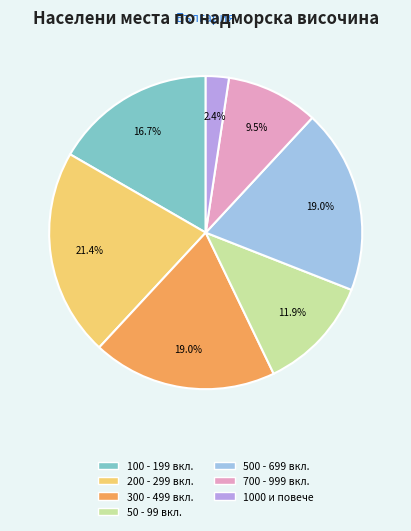

Is there any slice that represents more than half of the pie?

No